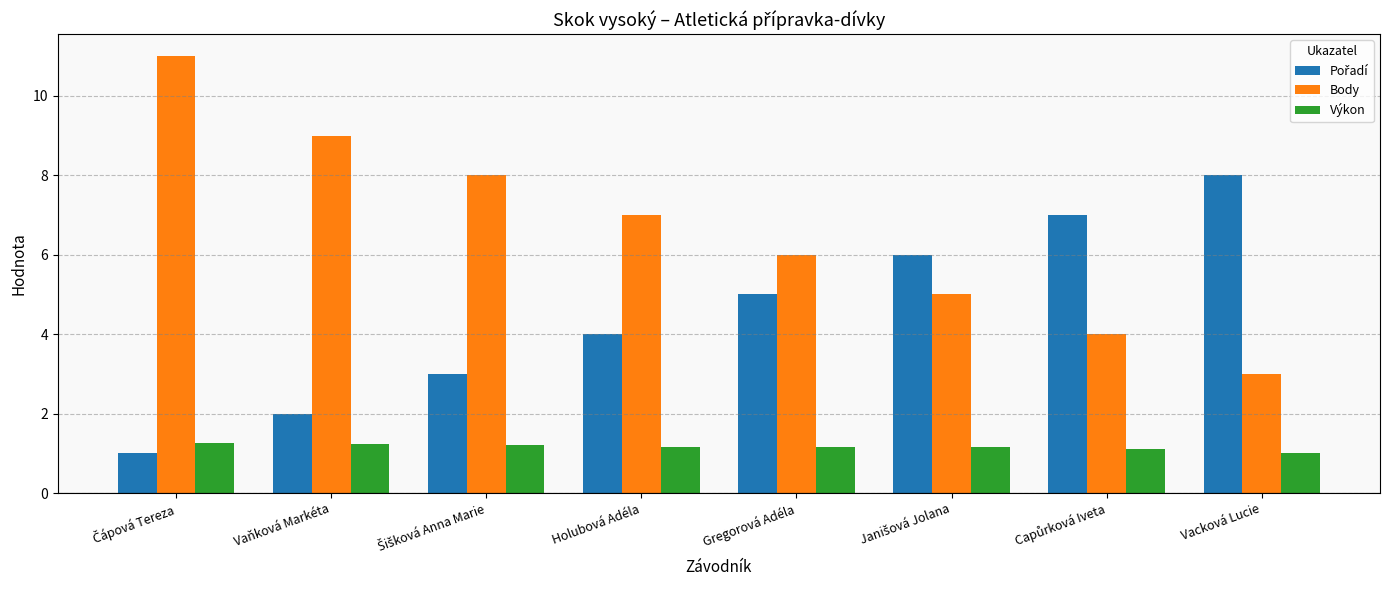

Which series has the largest total across all categories?

Body